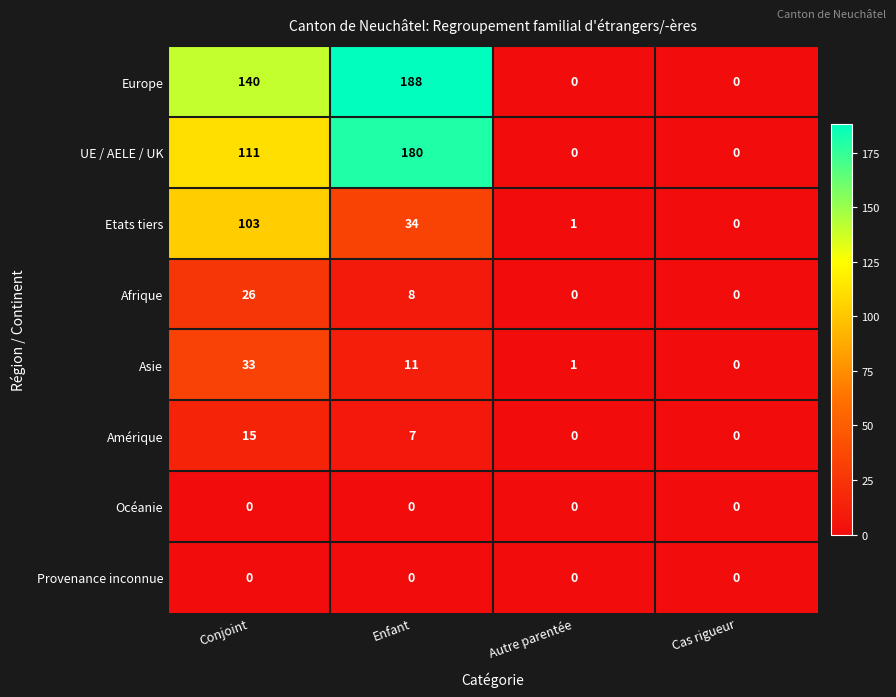

What is the highest value of the Afrique series?

26